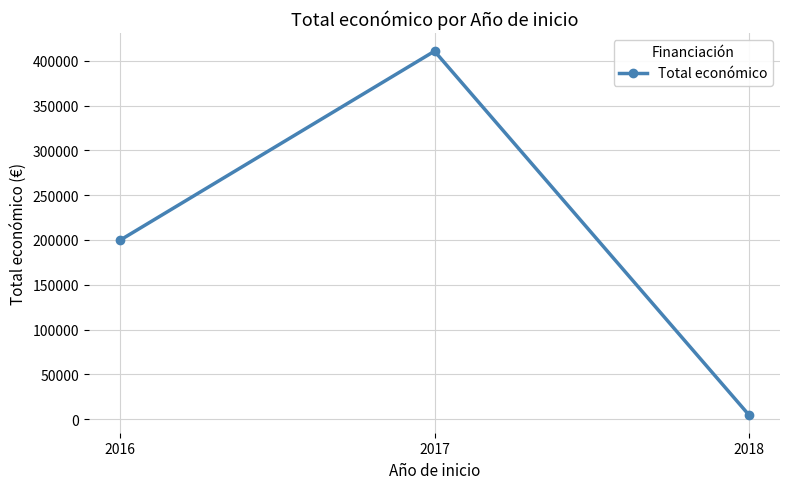

Reading left to right, what are all the values shown in this chart?

199997	410909	5000